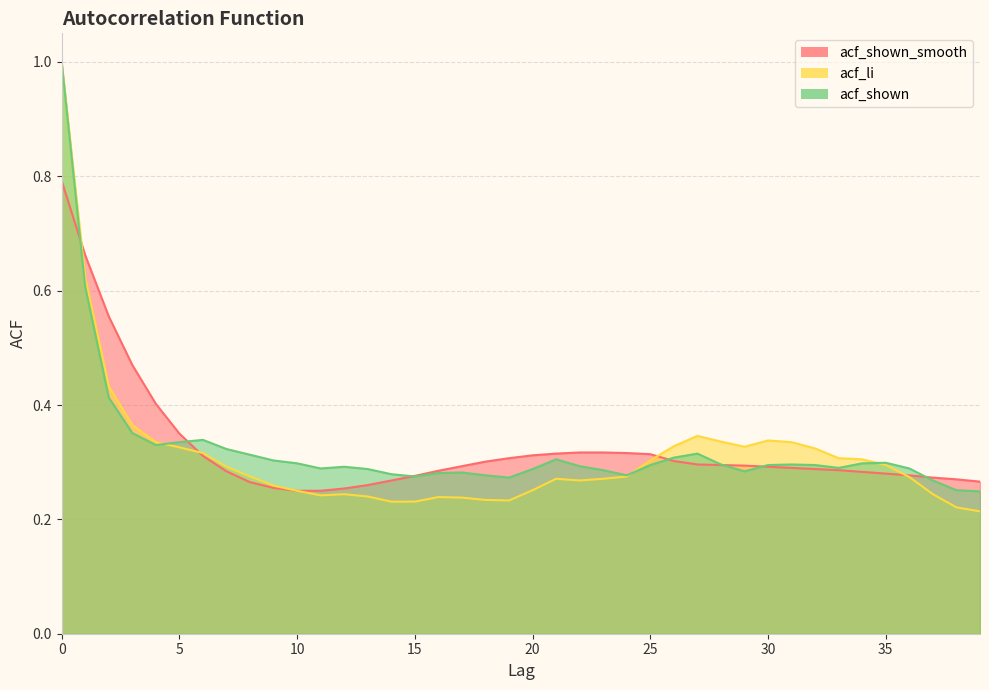

The acf_shown_smooth series shows 0.3 at 18. True or false?

True